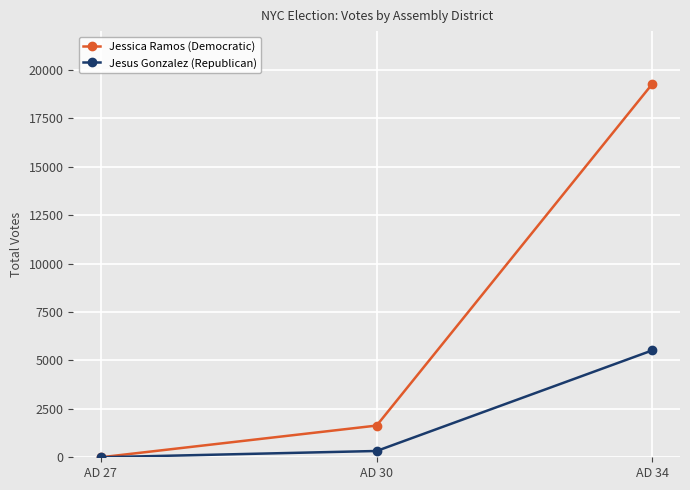

Does the chart display data point markers on the line(s)?

Yes